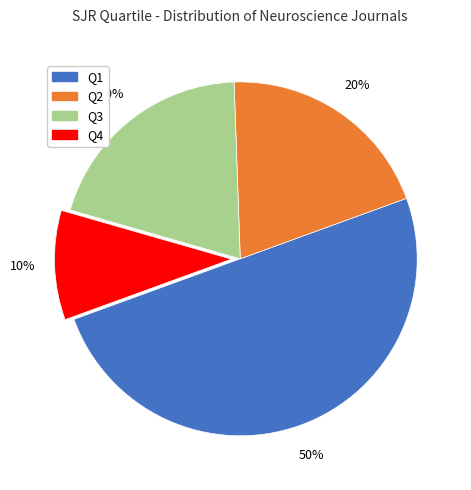

Count the number of slices in the pie.

4